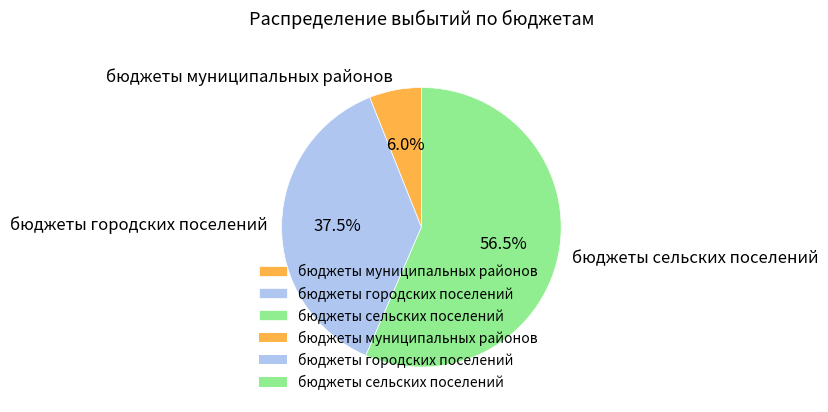

Is it true that бюджеты сельских поселений is 48% of the pie?

False